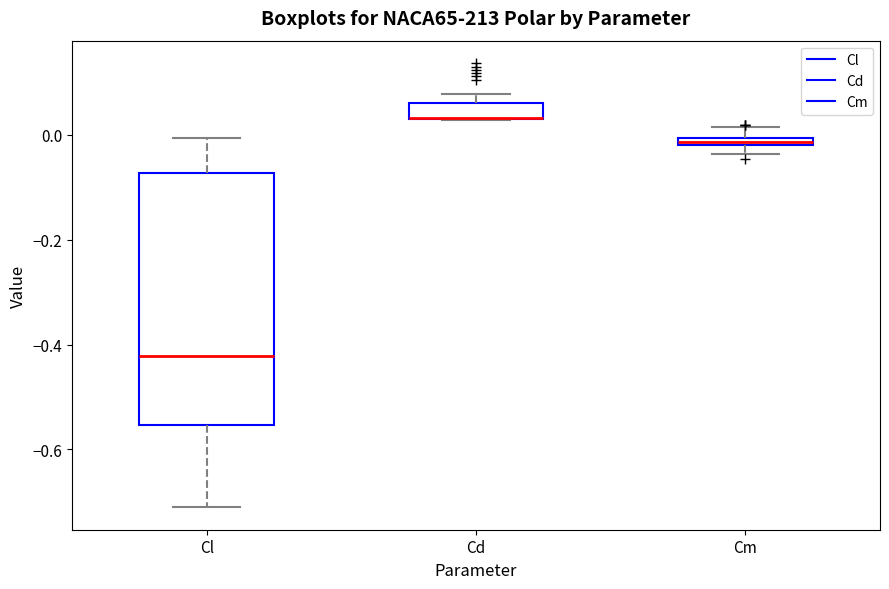

Where is the upper edge of the box for Cl on the y-axis? The values are not printed on the chart, so give them approximately, as read against the axis.

-0.08